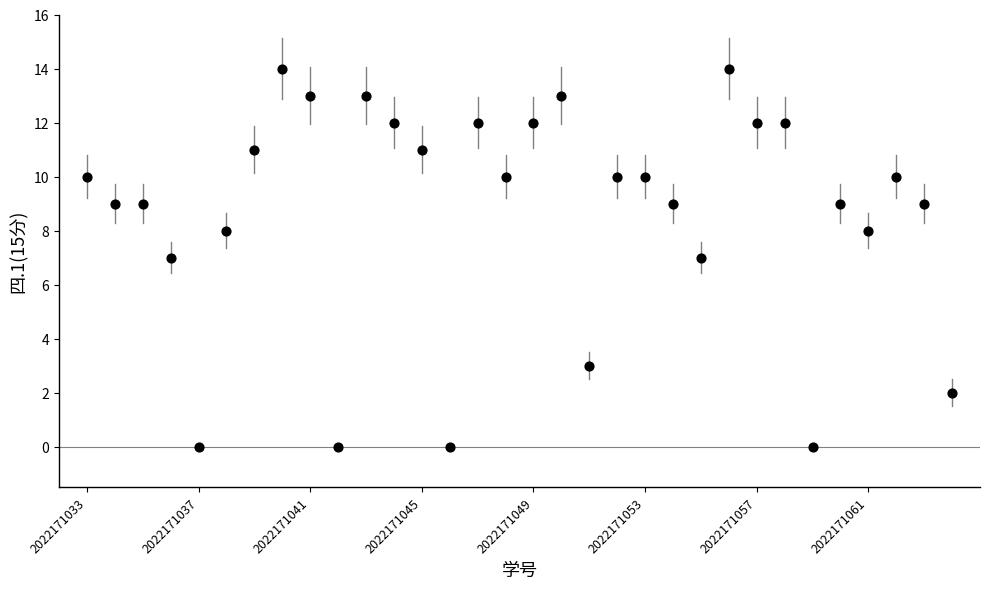

What is the range of Y values (max minus min)?

14